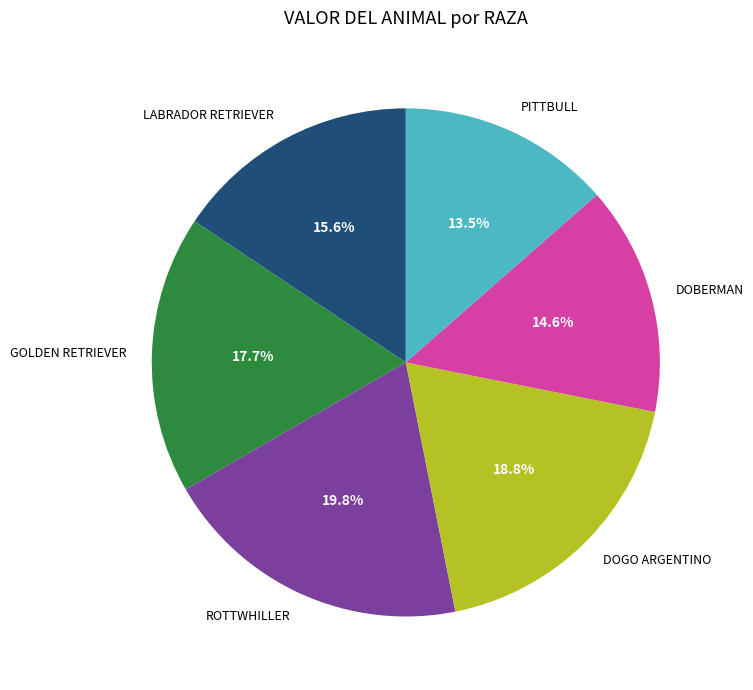

Rank the categories by value from highest to lowest.

ROTTWHILLER, DOGO ARGENTINO, GOLDEN RETRIEVER, LABRADOR RETRIEVER, DOBERMAN, PITTBULL